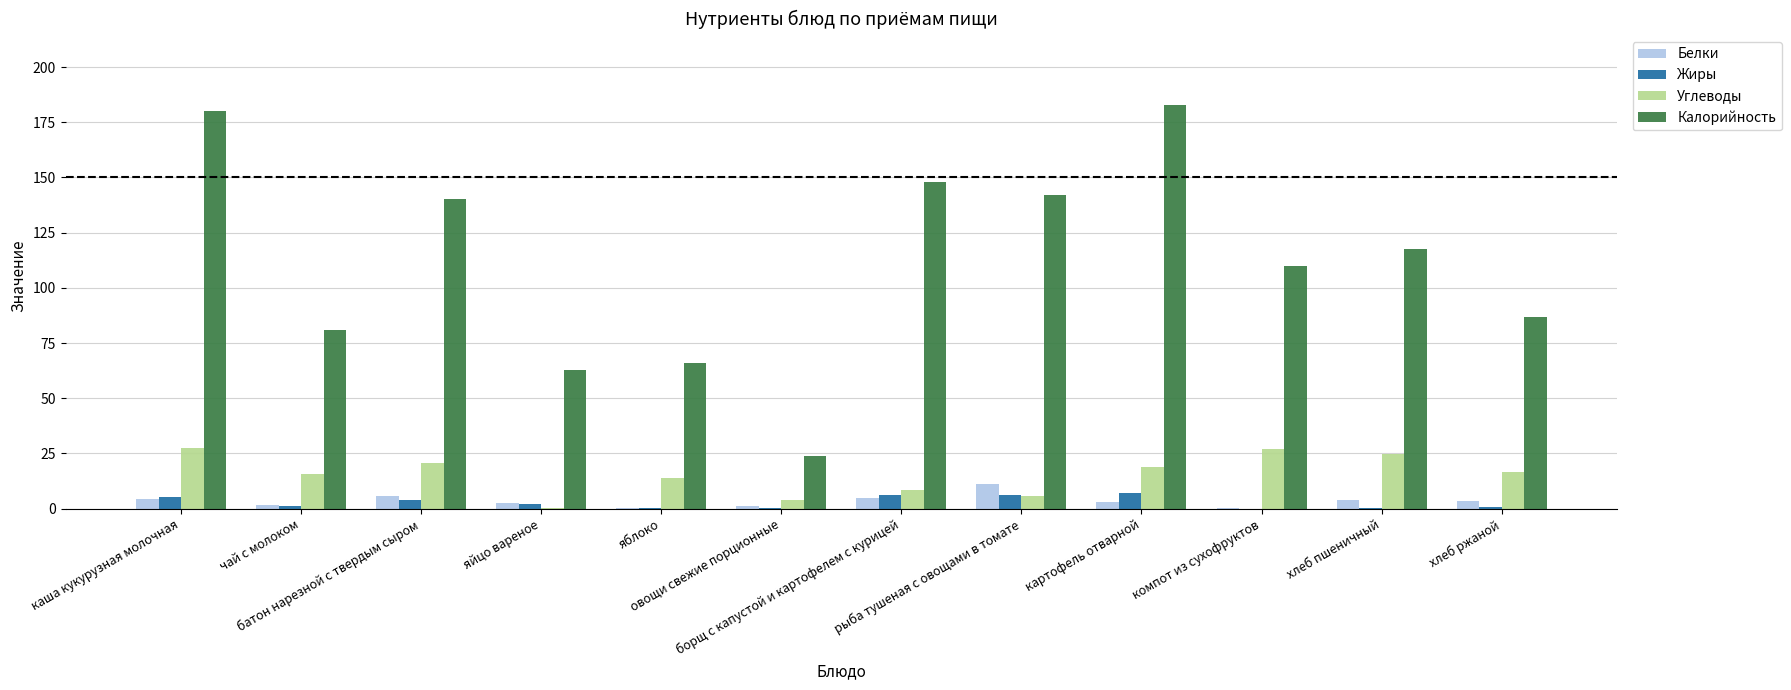

What is the sum of all Калорийность values?

1341.9